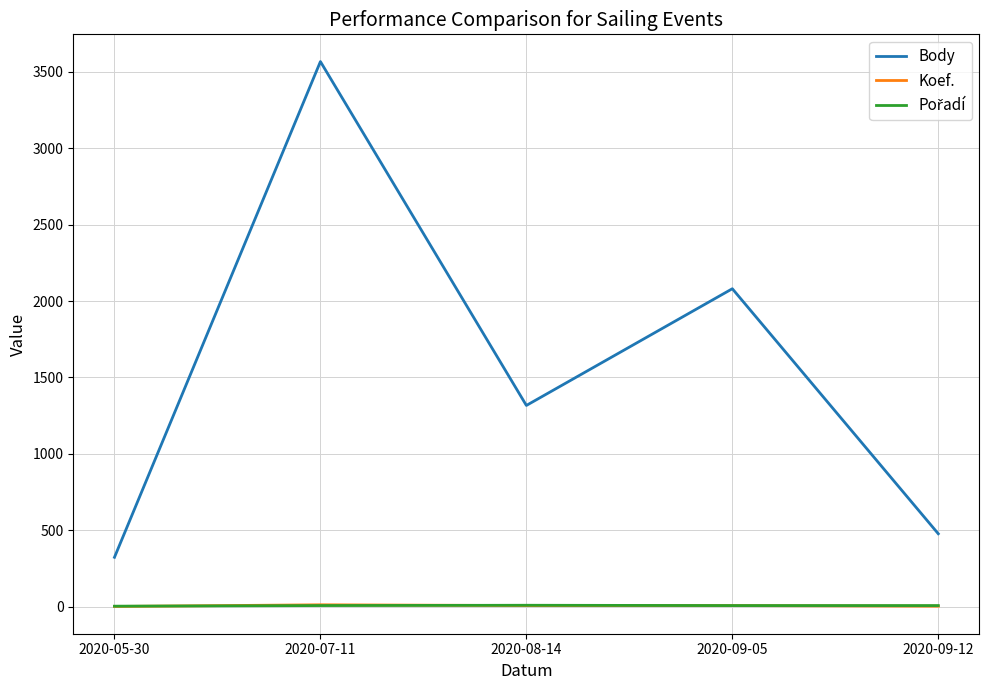

True or false: Body and Koef. intersect in this chart.

False